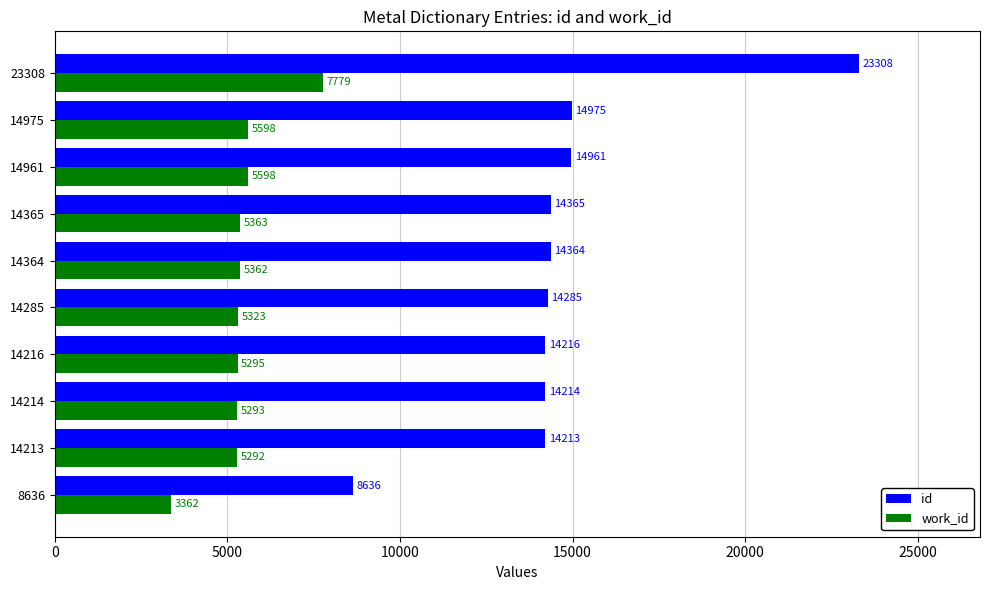

Rank the series by their maximum value, from lowest to highest.

work_id, id